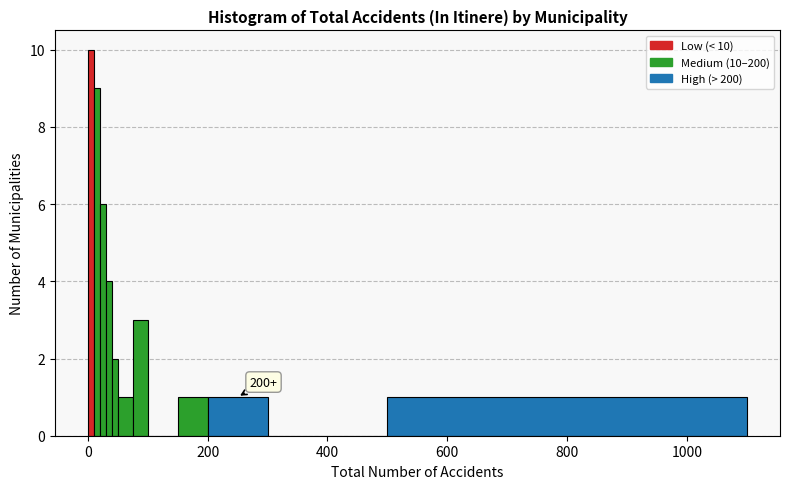

Around what value on the x-axis is the tallest bar? Give the approximate position of its centre, as read against the axis.

0